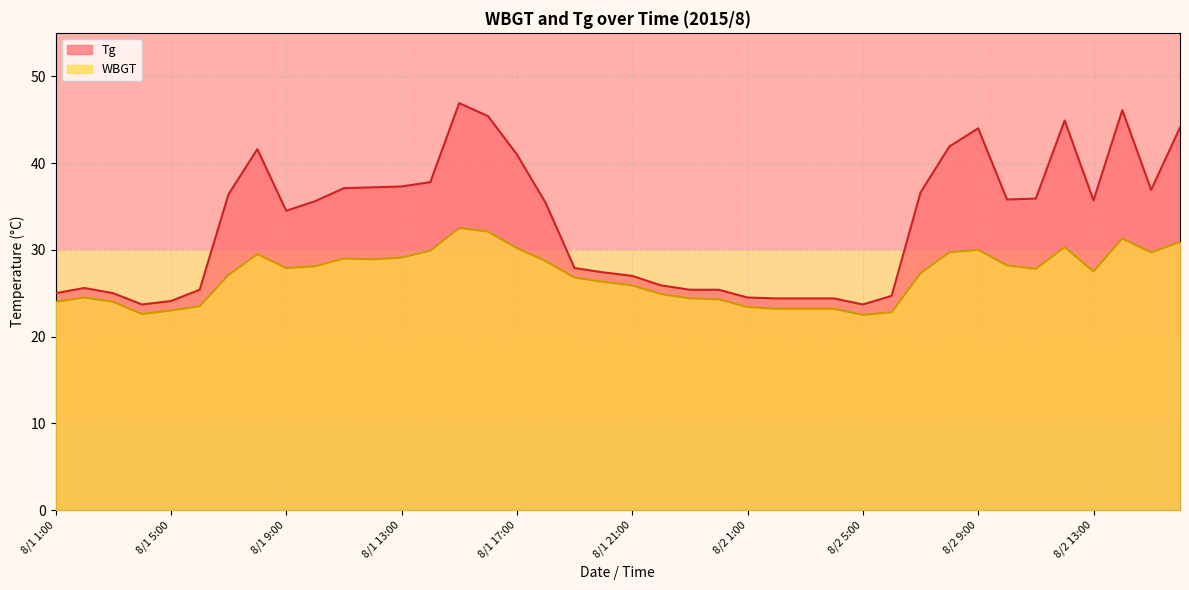

What is the label of the 24th point from the left?

8/1 24:00